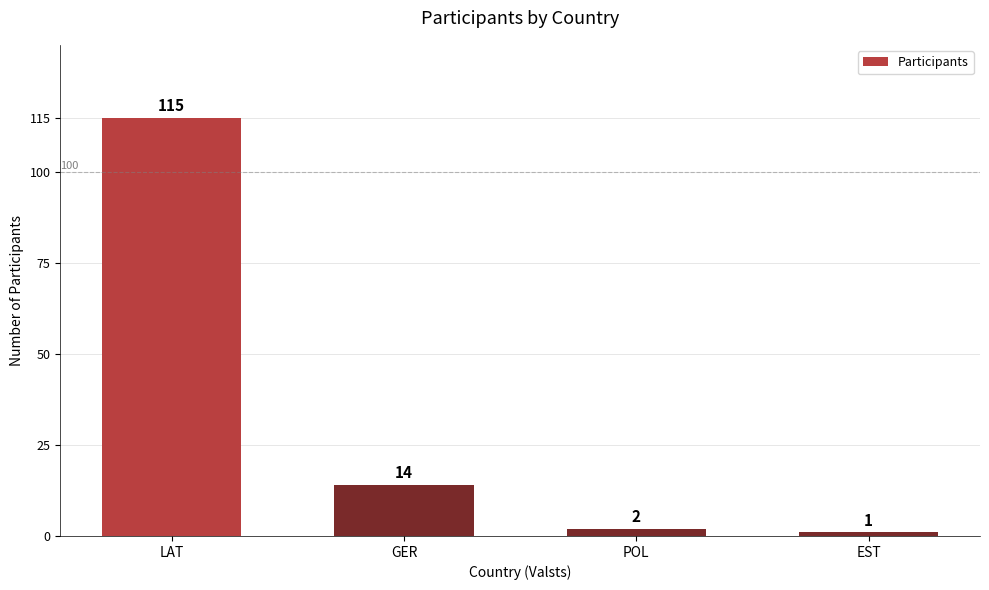

How many bars are there in total?

4